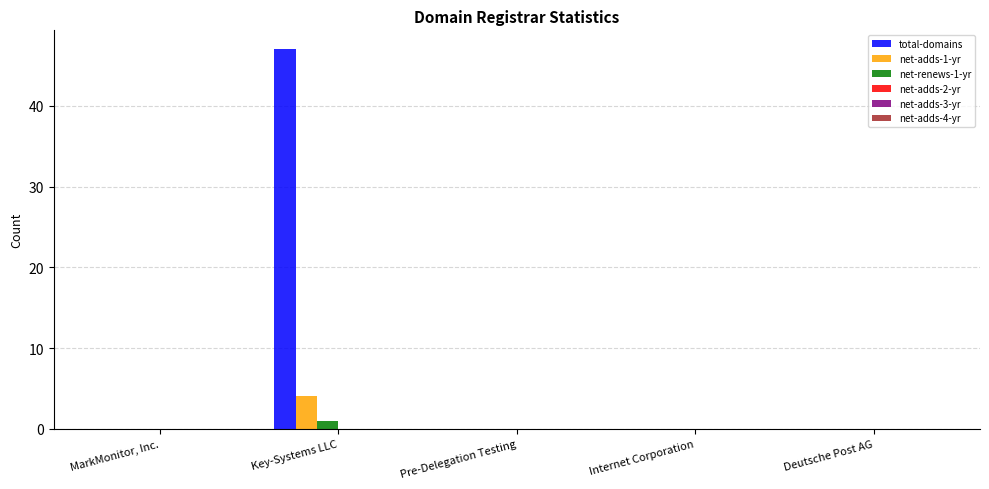

Which series has the largest total across all categories?

total-domains